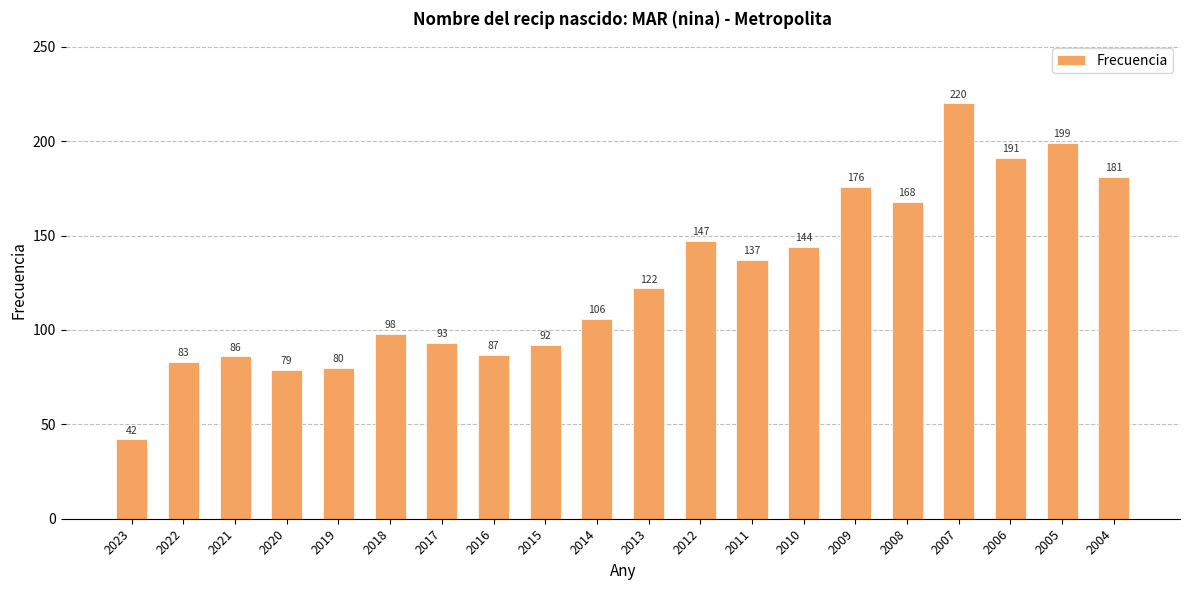

The value at 2015 is 92. True or false?

True